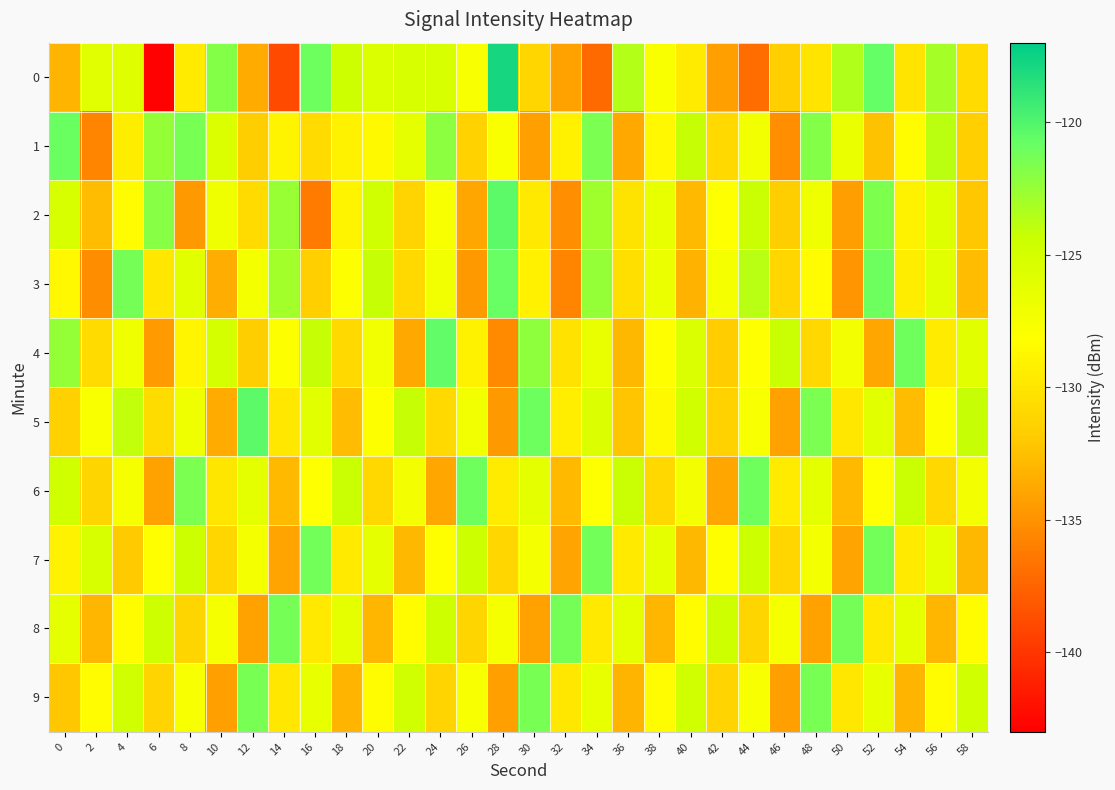

How many series are shown in this chart?

10